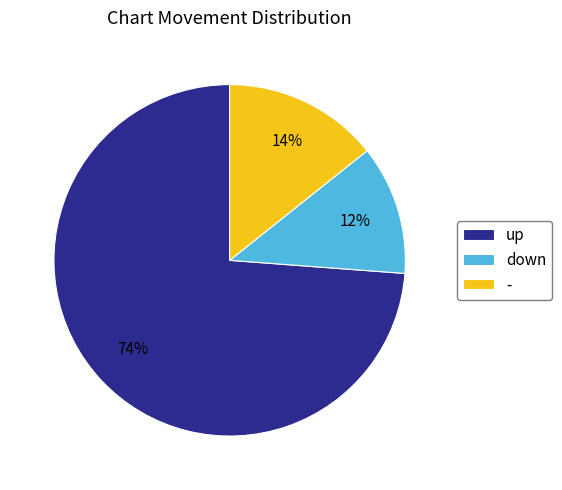

Which category has the biggest portion of the pie?

up